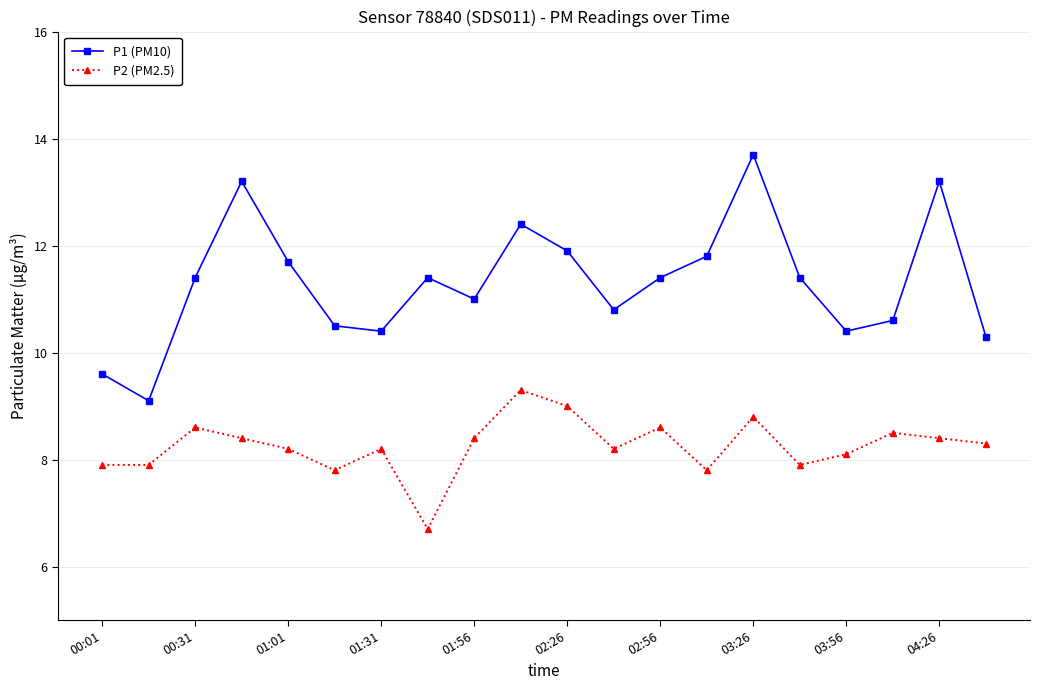

What is the value of the P1 (PM10) point at the 11th from the left?

11.9